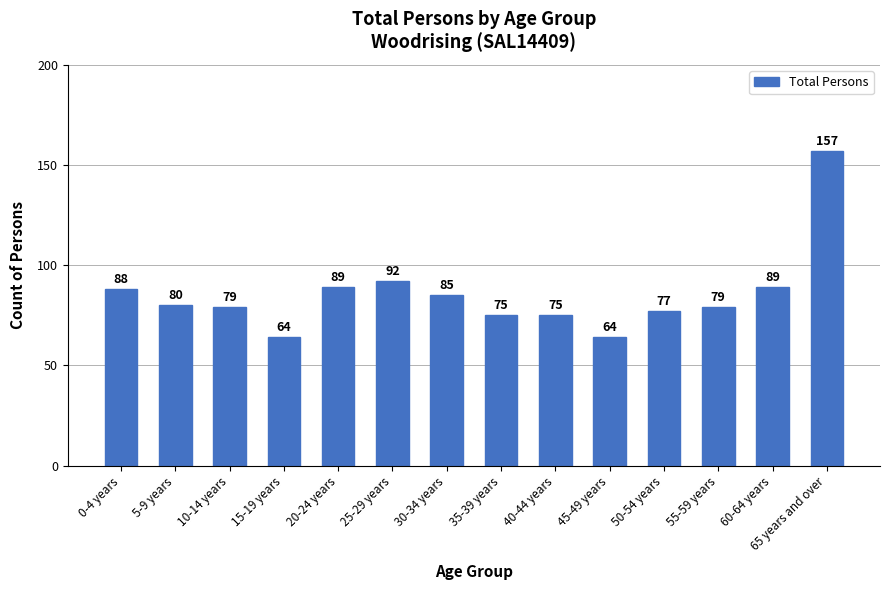

Are the bars grouped side by side (vs. stacked)?

No